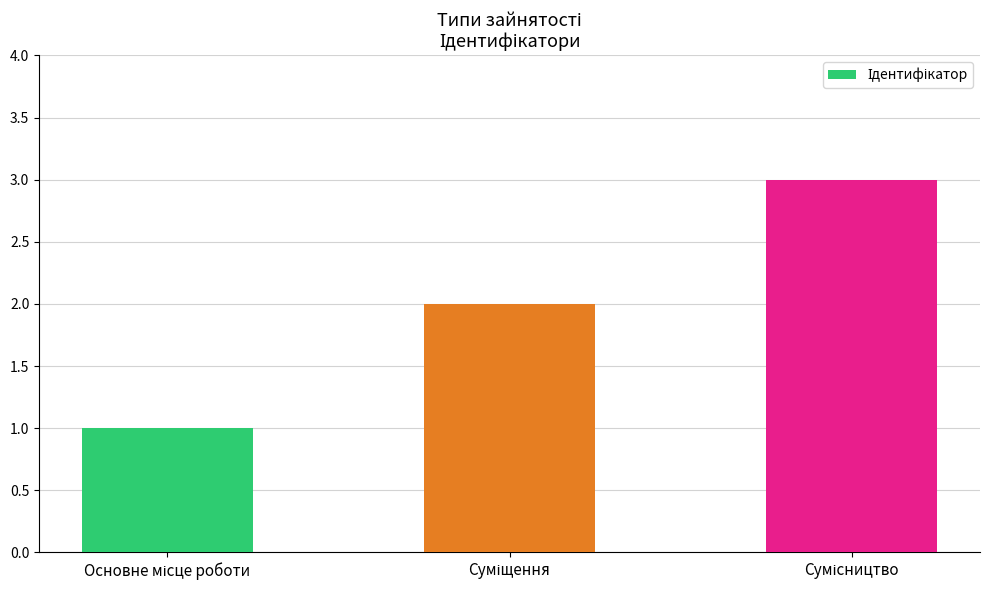

What is the maximum value shown in the chart?

3